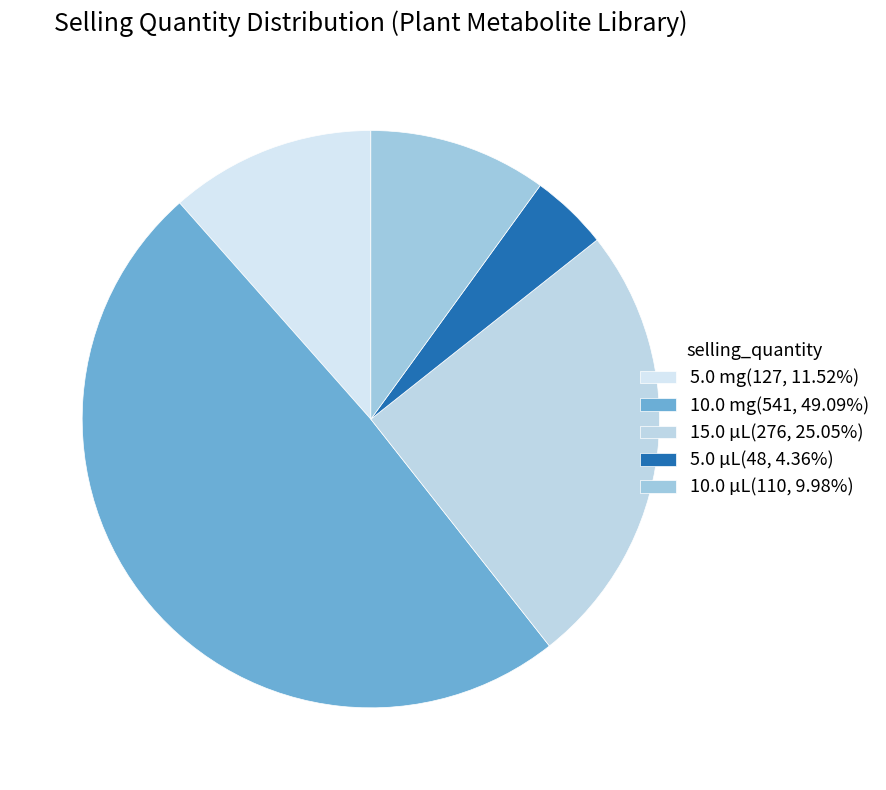

What portion of the pie excludes 5.0 µL?

95.6%